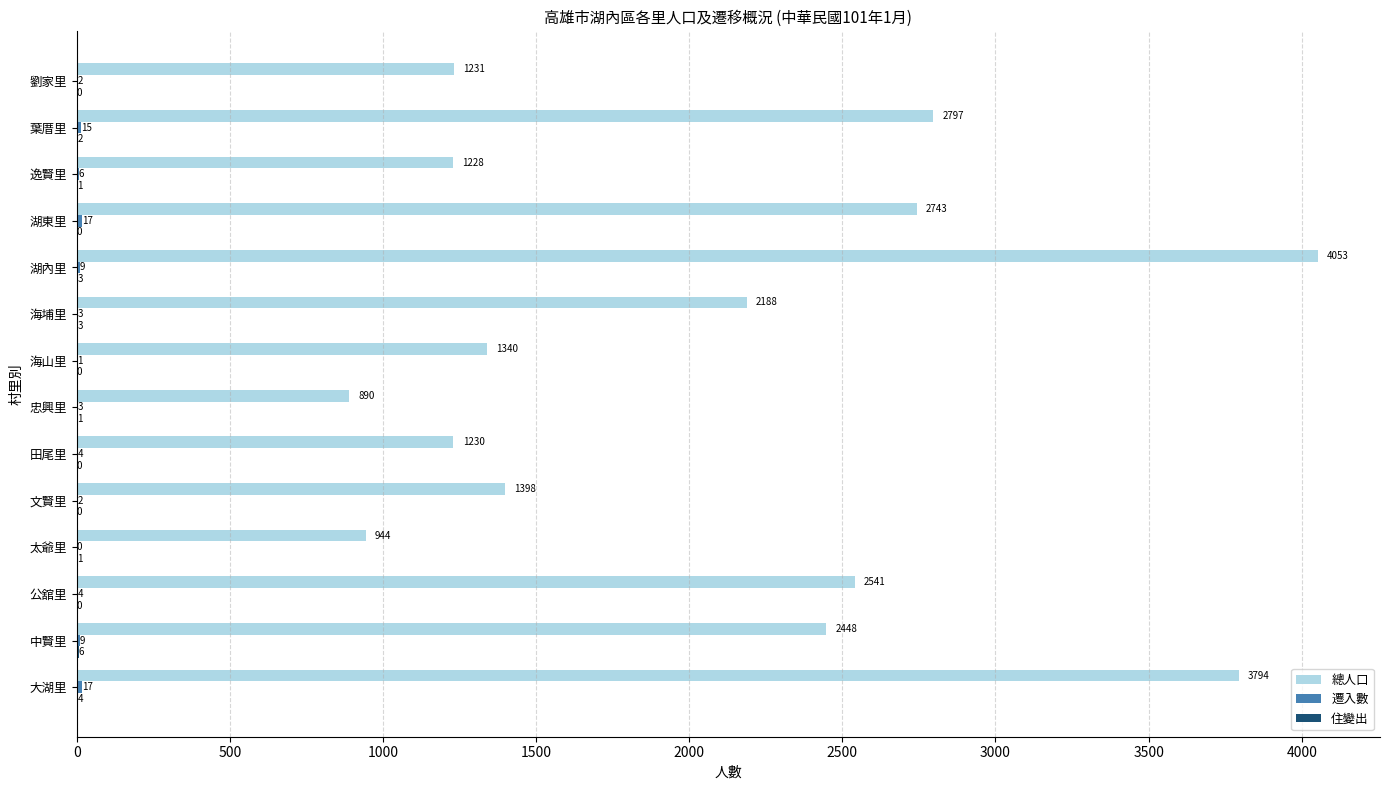

Is it true that 總人口 equals 2204 at 田尾里?

False